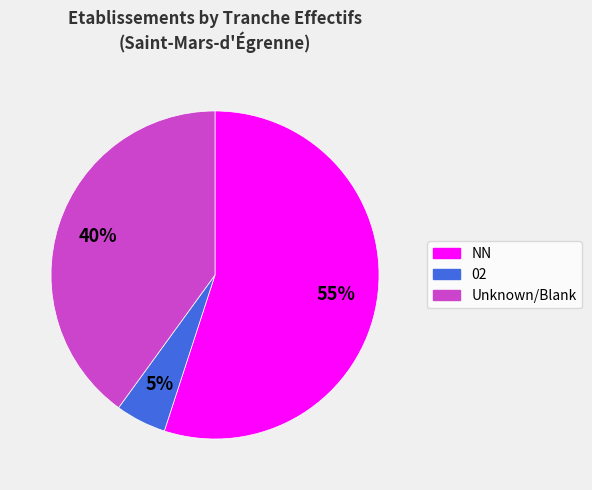

To the nearest percent, what is the difference between the largest and smallest slice percentages?

50%